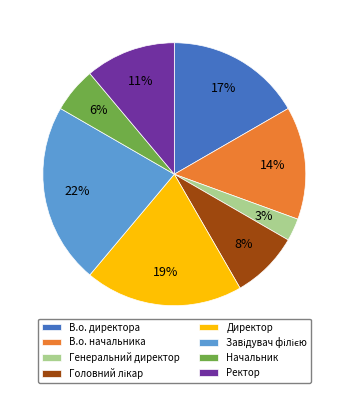

What percentage is the В.о. начальника slice, to the nearest percent?

14%